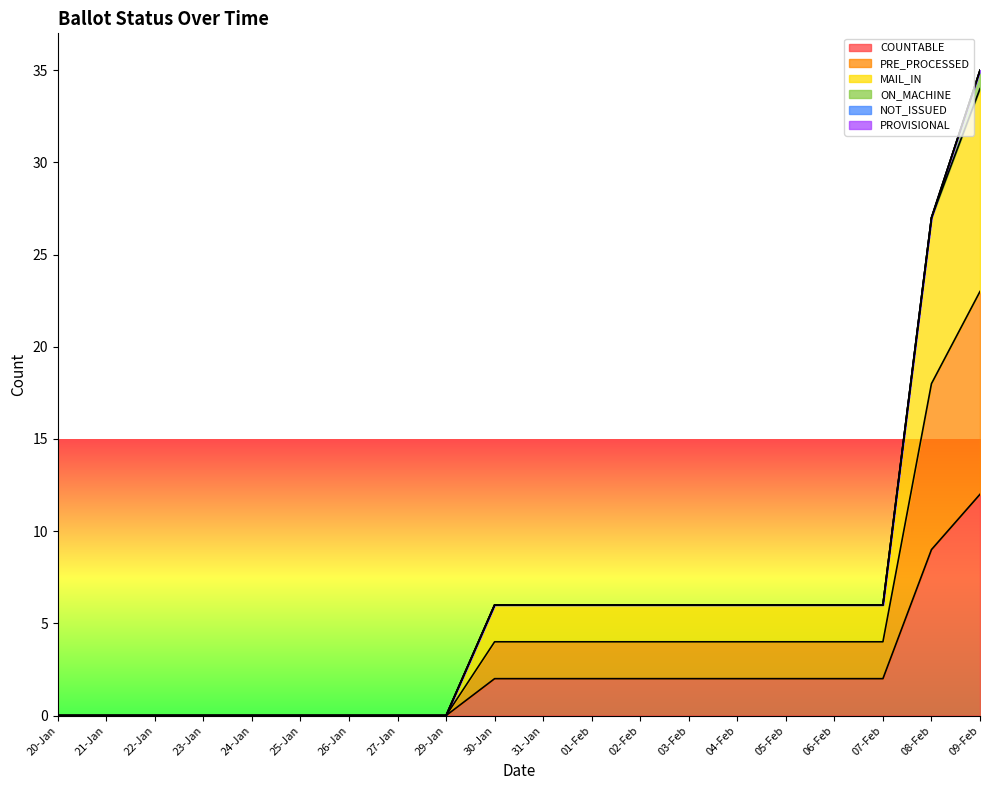

True or false: MAIL_IN and COUNTABLE intersect in this chart.

False